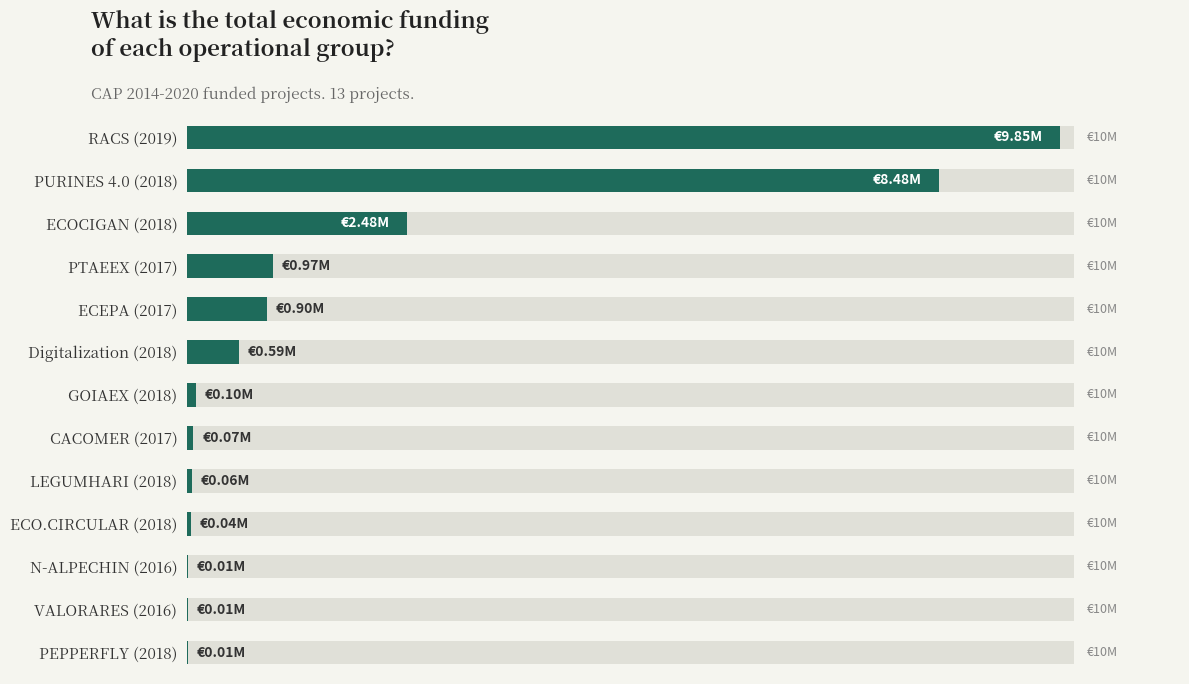

Are the bars grouped side by side (vs. stacked)?

No